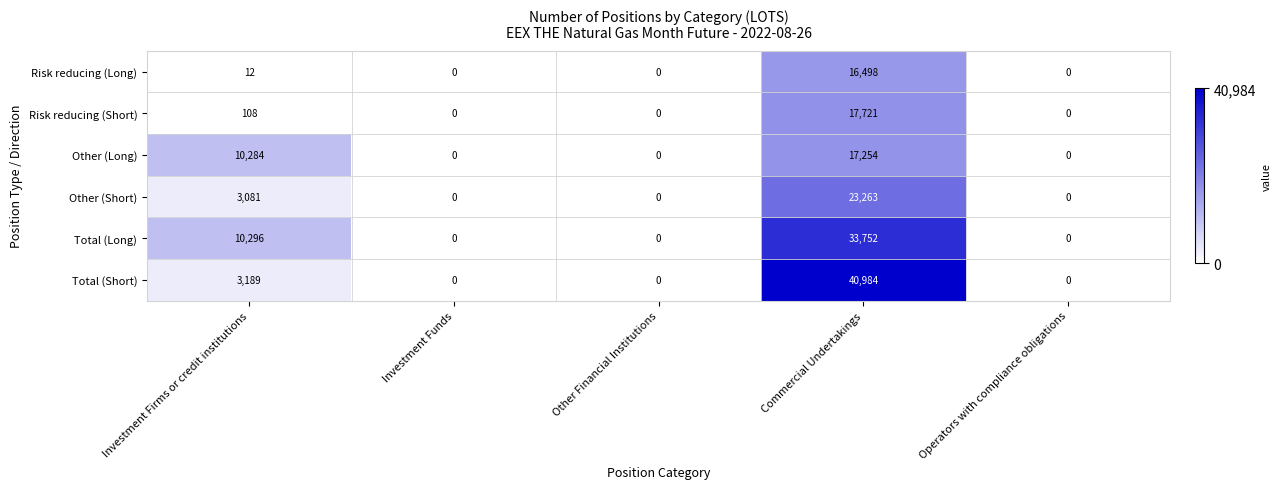

Which series changed the most between Investment Firms or credit institutions and Investment Funds?

Total (Long)